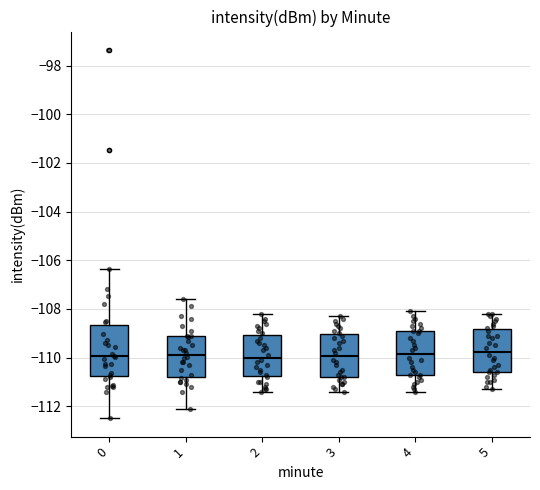

Reading left to right, transcribe this box plot: for each box, give where its median line is, the range the box spans, and where its two whiskers end, as read against the y-axis. The values are not printed on the chart, so give them approximately, as read against the axis.

0: median -110.0, box -110.8 to -108.6, whiskers -112.4 to -106.4
1: median -109.8, box -110.8 to -109.2, whiskers -112.0 to -107.6
2: median -110.0, box -110.8 to -109.0, whiskers -111.4 to -108.2
3: median -110.0, box -110.8 to -109.0, whiskers -111.4 to -108.2
4: median -109.8, box -110.6 to -108.8, whiskers -111.4 to -108.0
5: median -109.8, box -110.6 to -108.8, whiskers -111.2 to -108.2